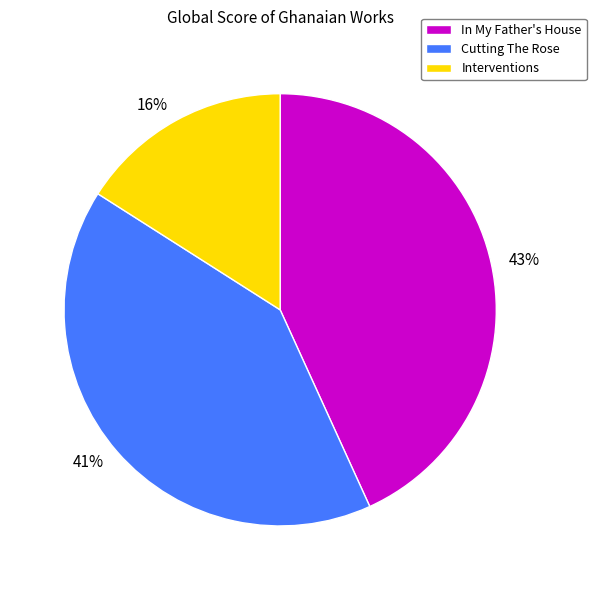

Between Interventions and Cutting The Rose, which is larger?

Cutting The Rose